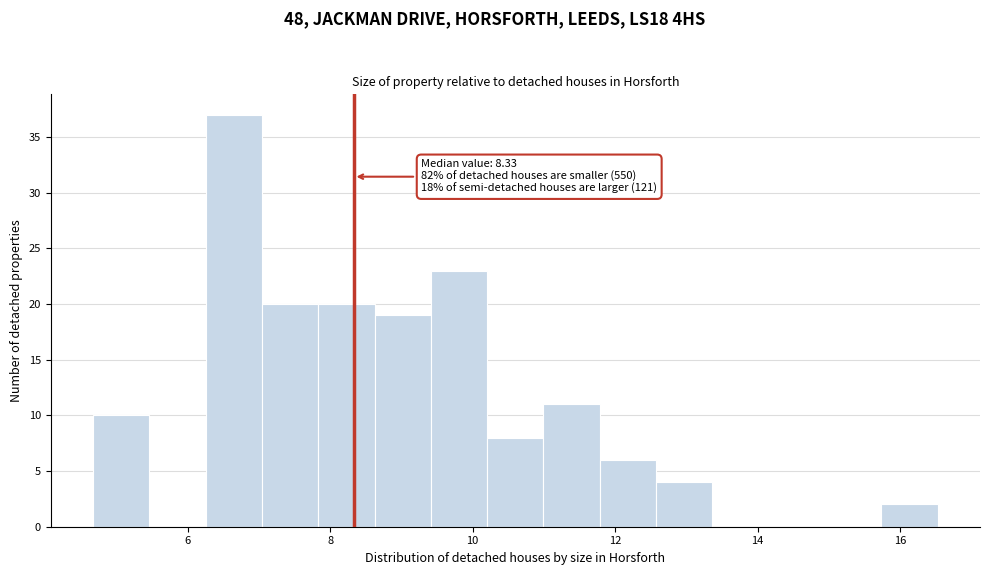

Around what value on the x-axis is the tallest bar? Give the approximate position of its centre, as read against the axis.

6.6